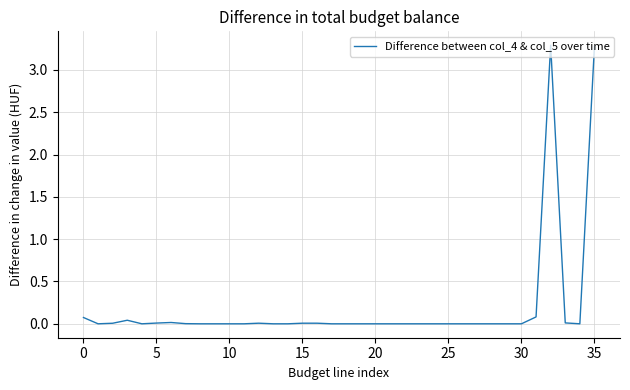

What is the difference between the maximum and minimum values?

3.3